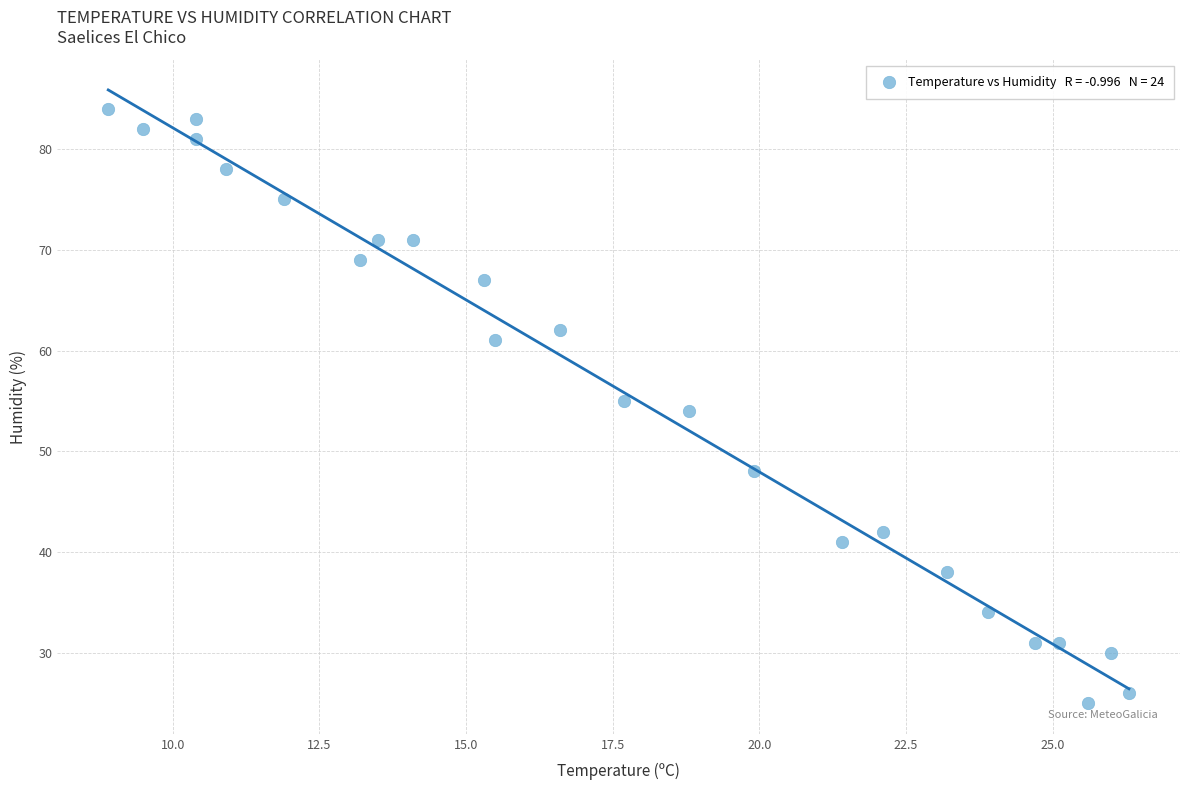

What is the range of Y values (max minus min)?

59